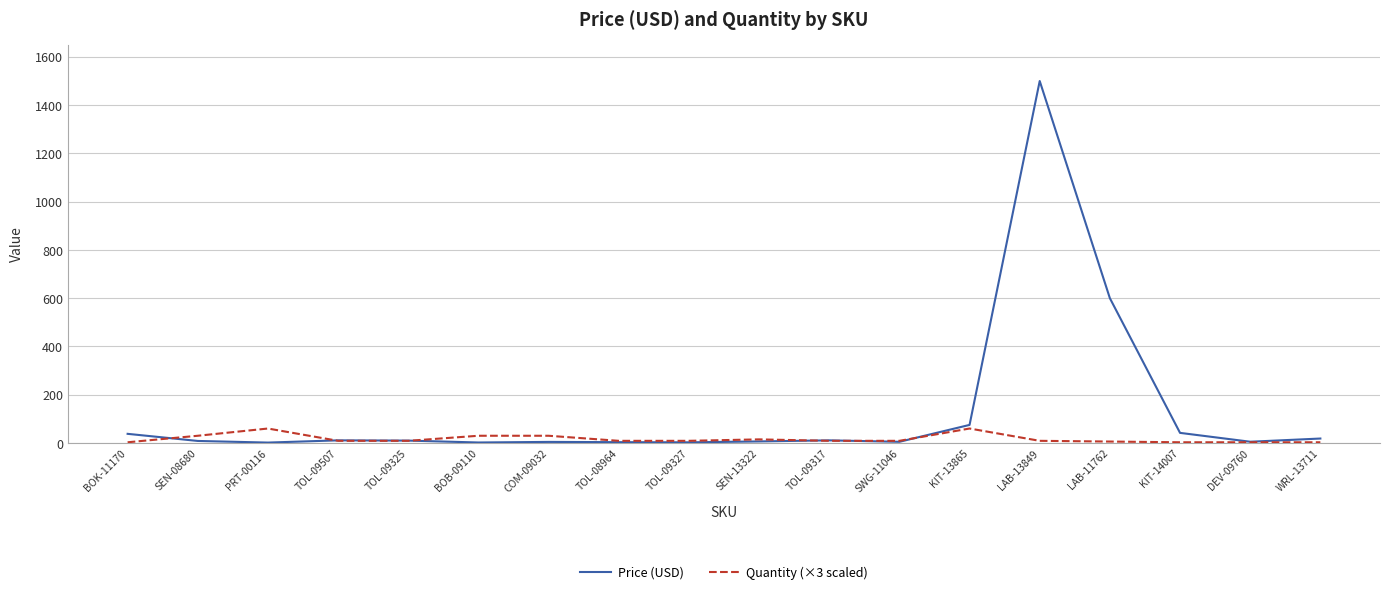

True or false: Price (USD) has a value of 5.2 at DEV-09760.

True